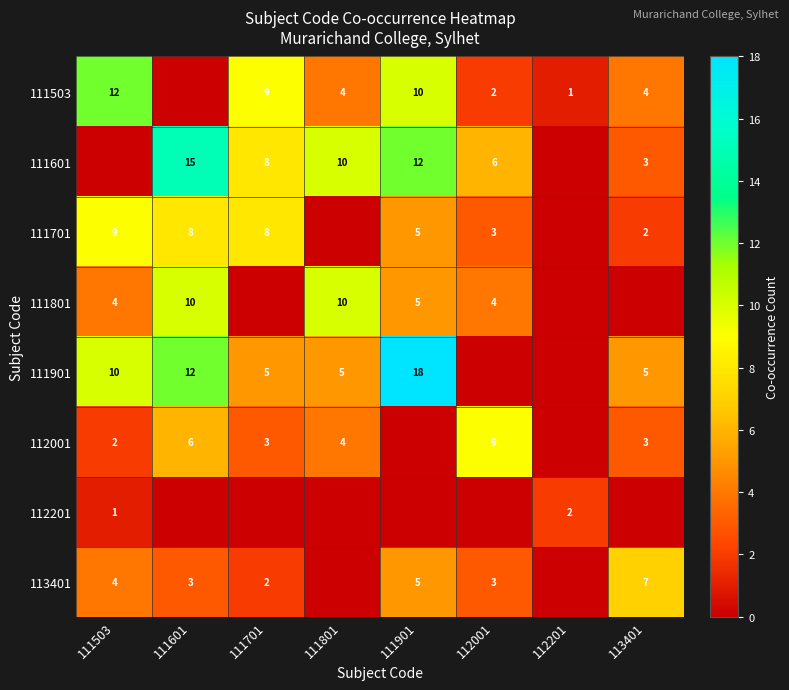

Is the value of 111601 at 113401 greater than the value of 113401 at 111503?

No